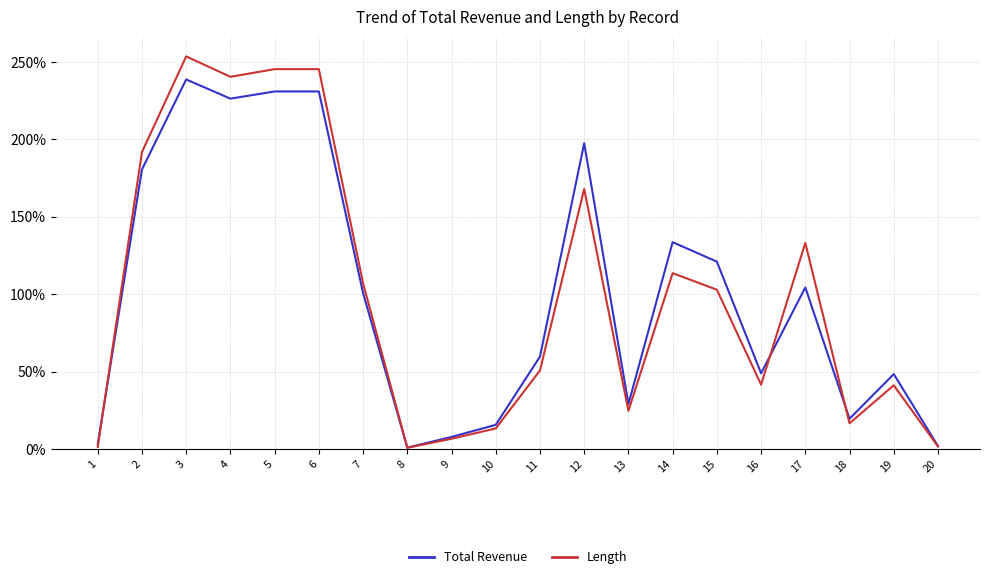

In Length, how many points are lower than both neighbors (excluding endpoints)?

5